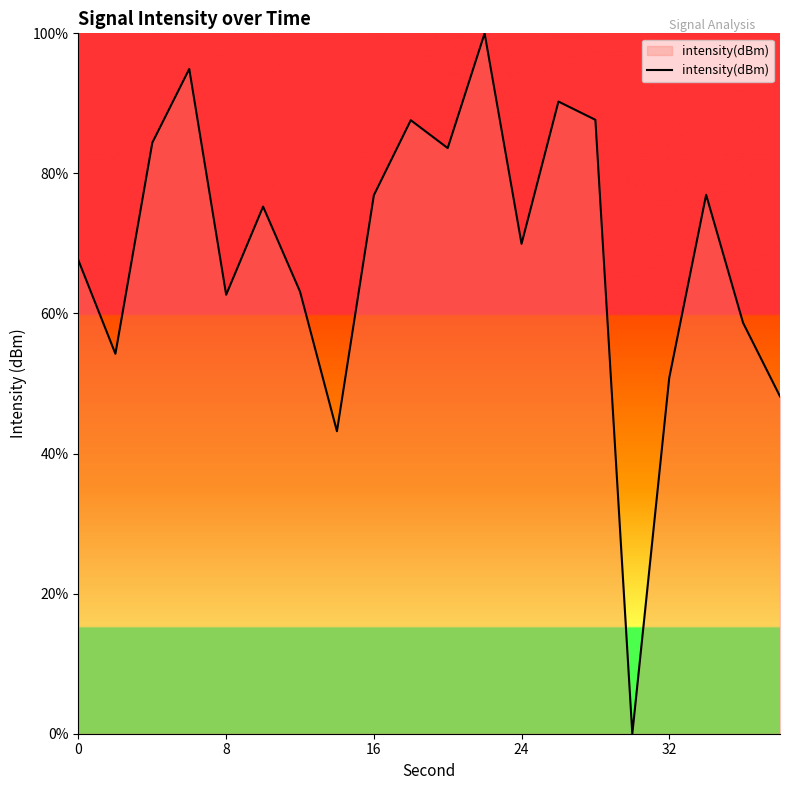

Reading left to right, what are all the values shown in this chart?

67.6	54.2	84.4	94.9	62.7	75.3	63.1	43.2	76.9	87.6	83.6	100.0	69.9	90.3	87.7	0.0	50.8	76.9	58.7	48.2